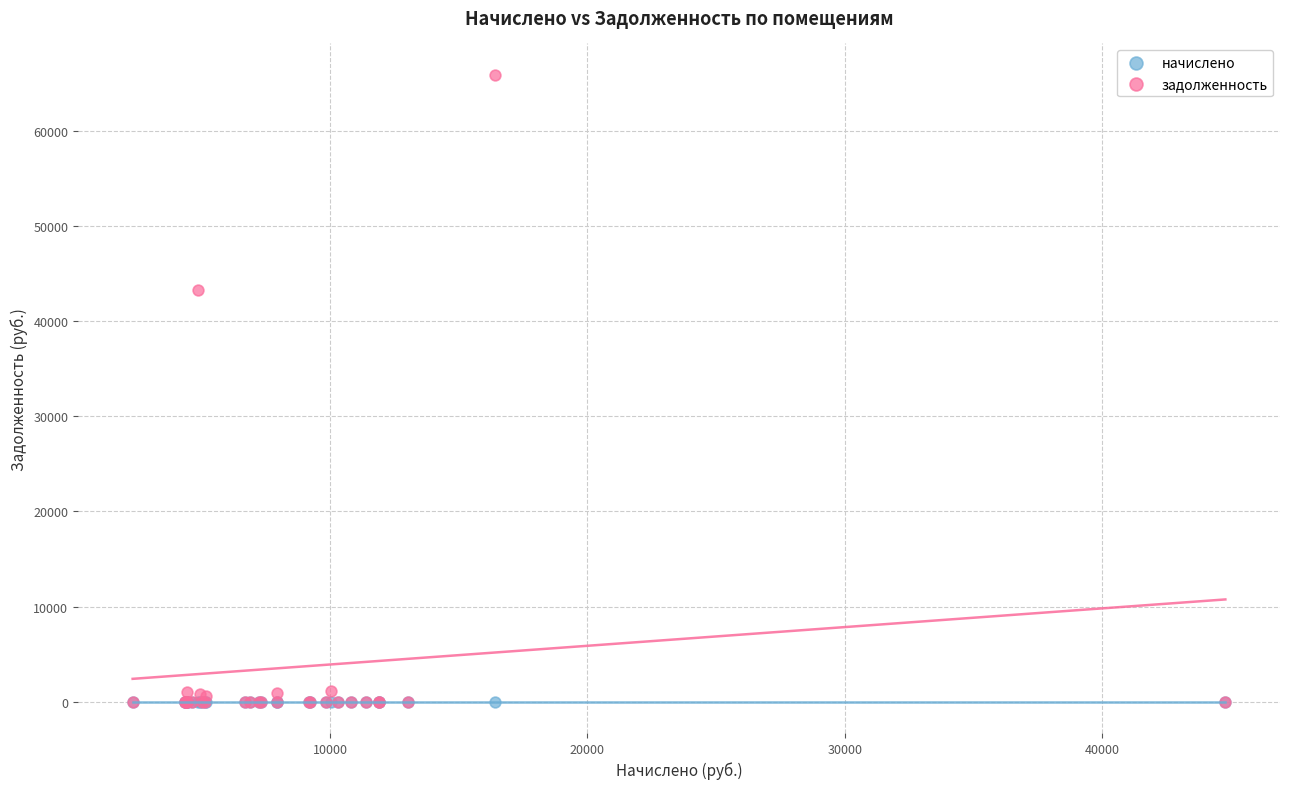

Across all series, what Y value is closest to 32939?

43220.4